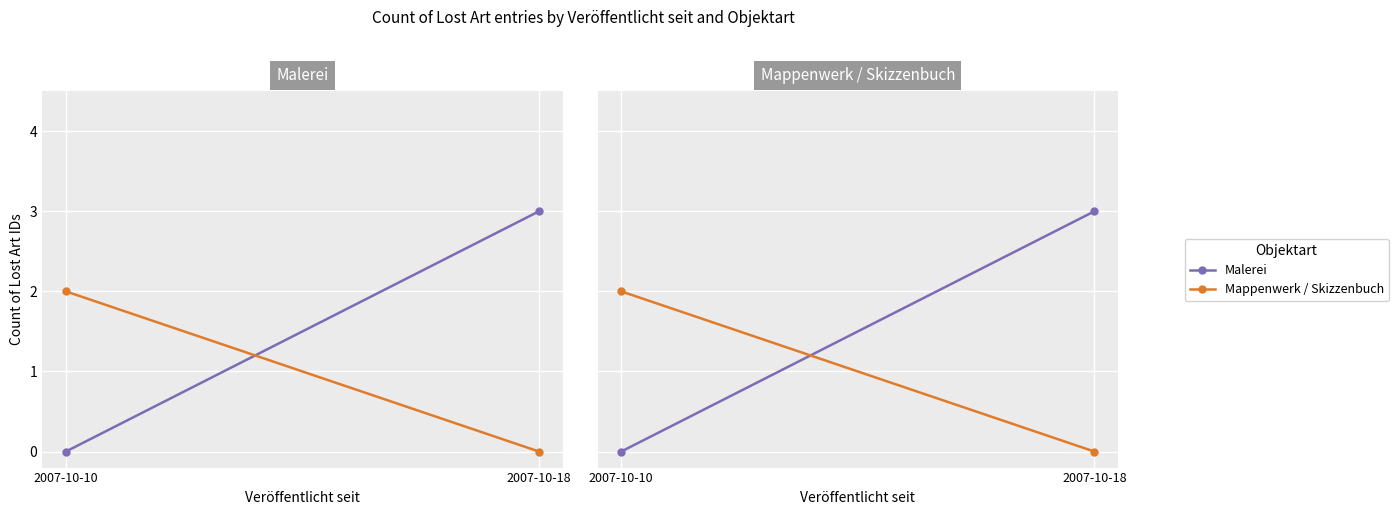

List the series in order of their overall mean, highest first.

Malerei, Mappenwerk / Skizzenbuch